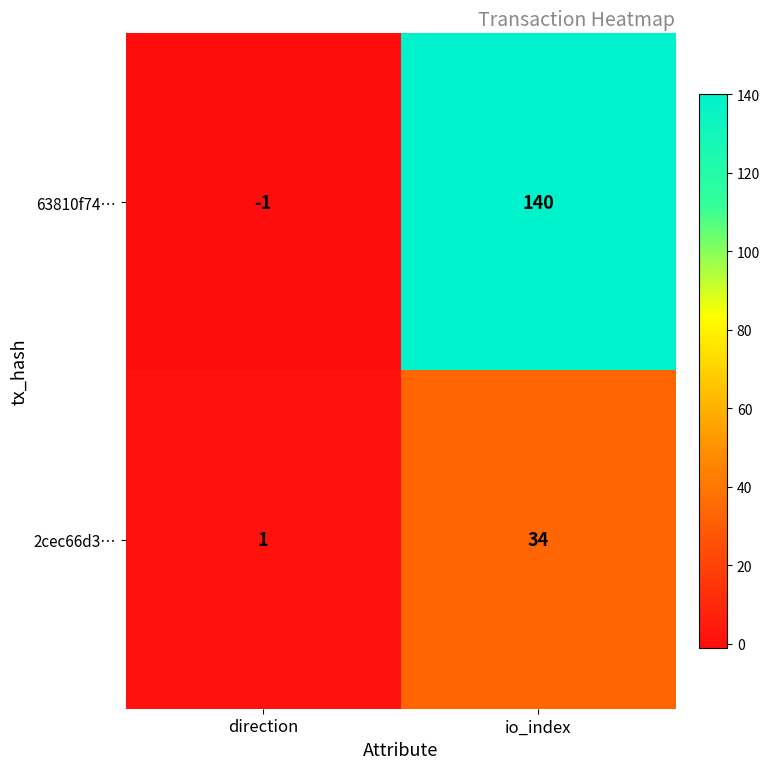

List the series in order of their overall mean, lowest first.

2cec66d3…, 63810f74…